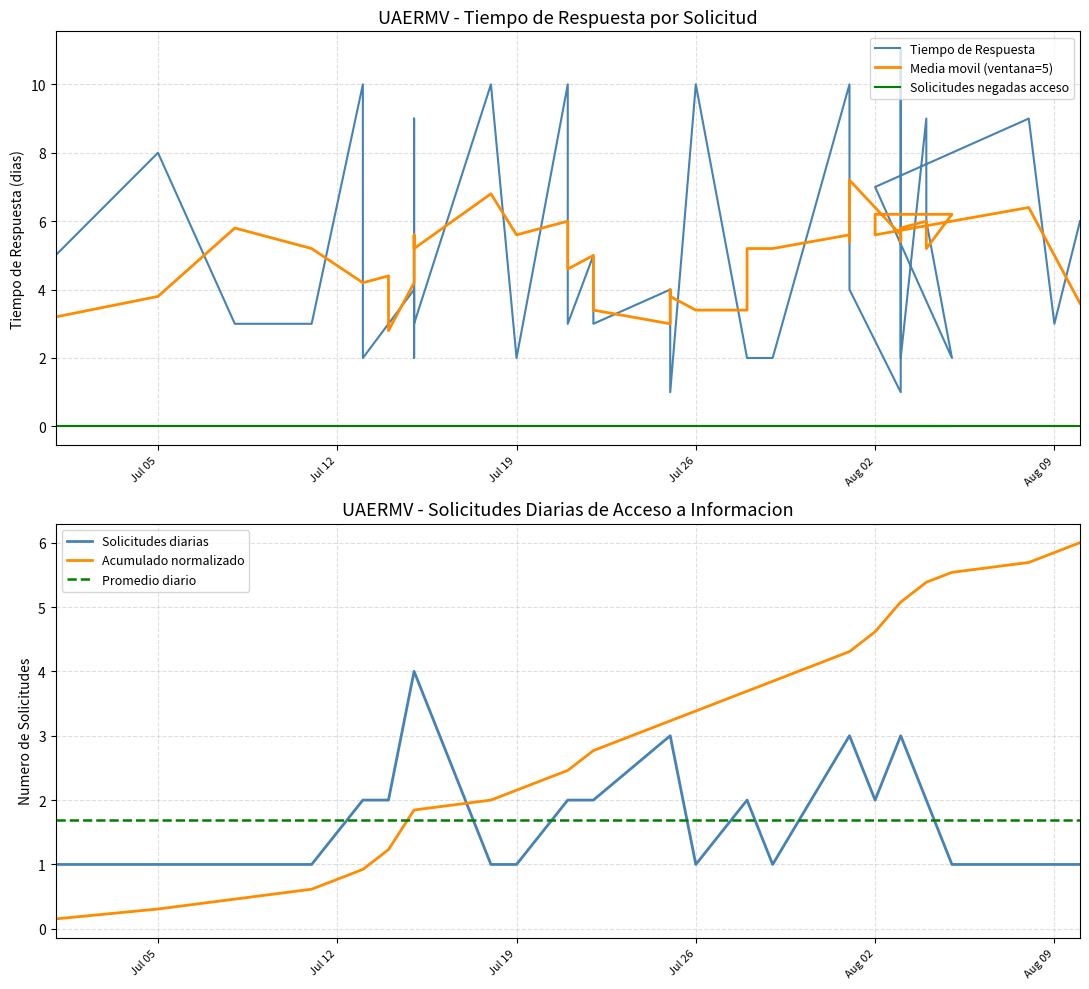

What is the average value?

5